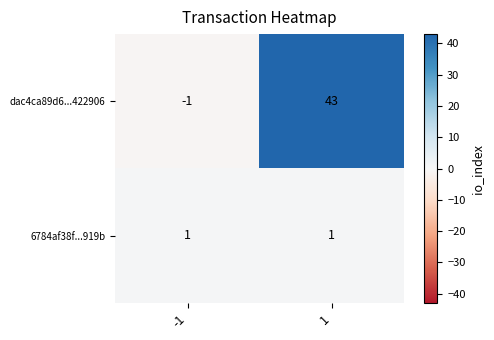

Read the dac4ca89d6...422906 value at 1, to the nearest 5.

45